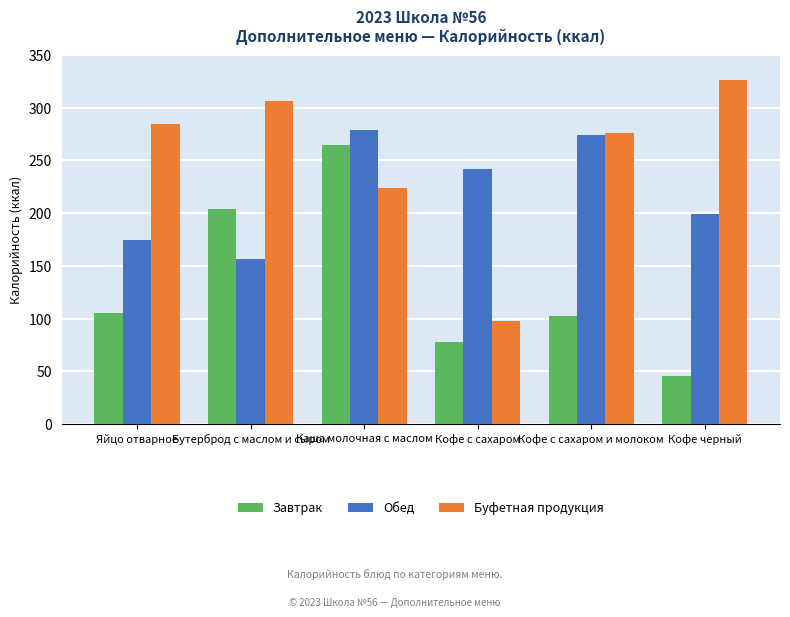

What is the difference between the Обед values at Кофе с сахаром и молоком and Кофе с сахаром?

32.0